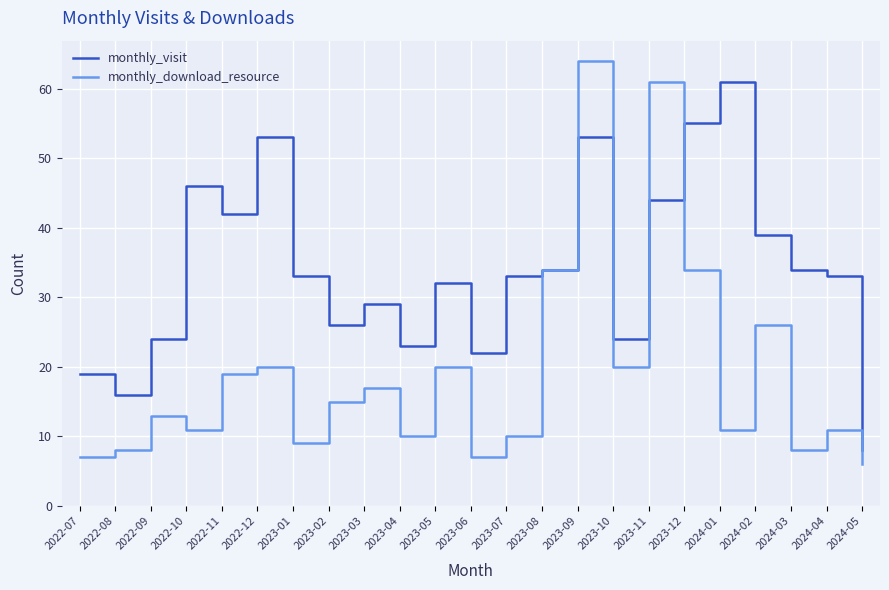

Where is the first local minimum for monthly_visit?

2022-08